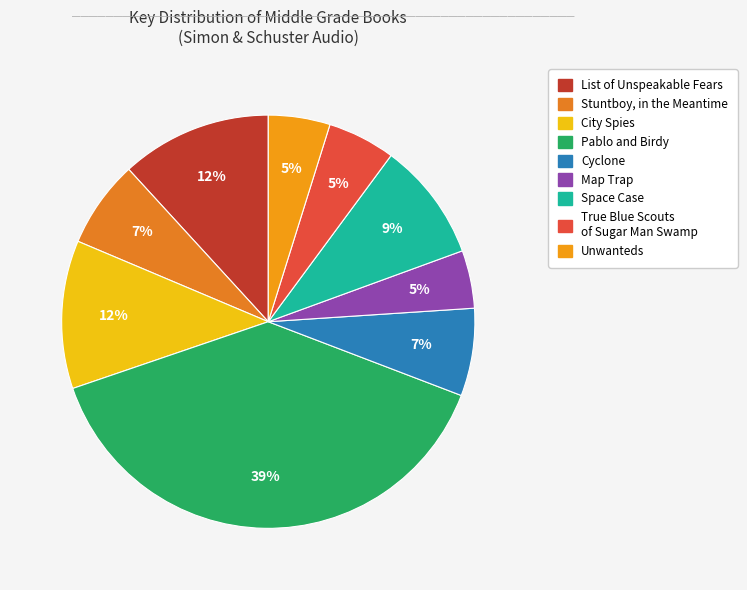

What is the ratio of the value at Space Case to the value at Unwanteds?

1.9